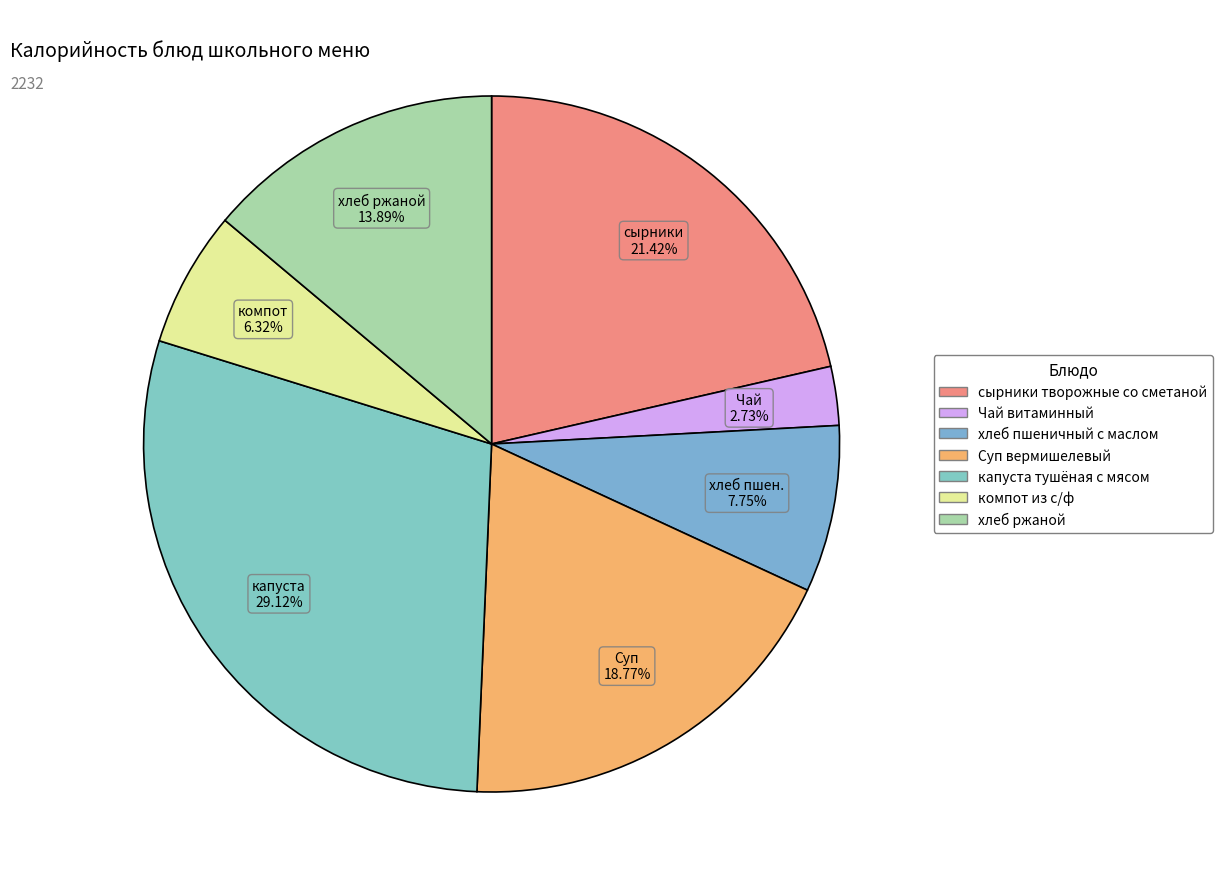

How many slices are in this pie chart?

7